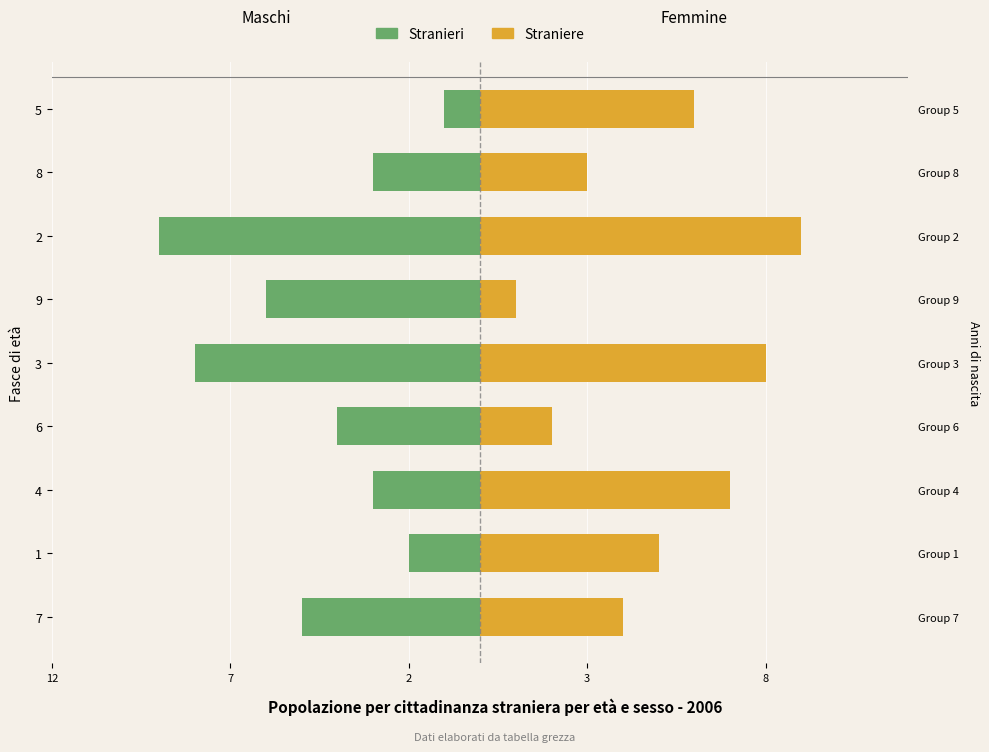

The value of Straniere at 2 is 4. True or false?

False